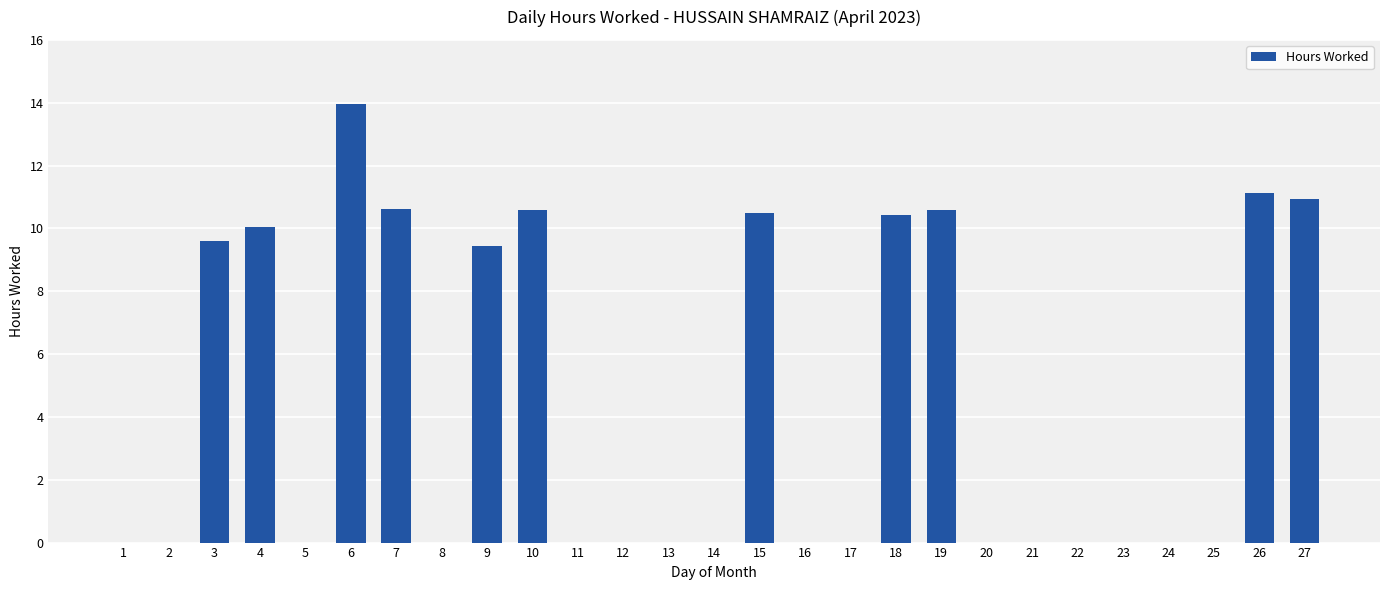

Is it true that the value at 26 is 16.6?

False